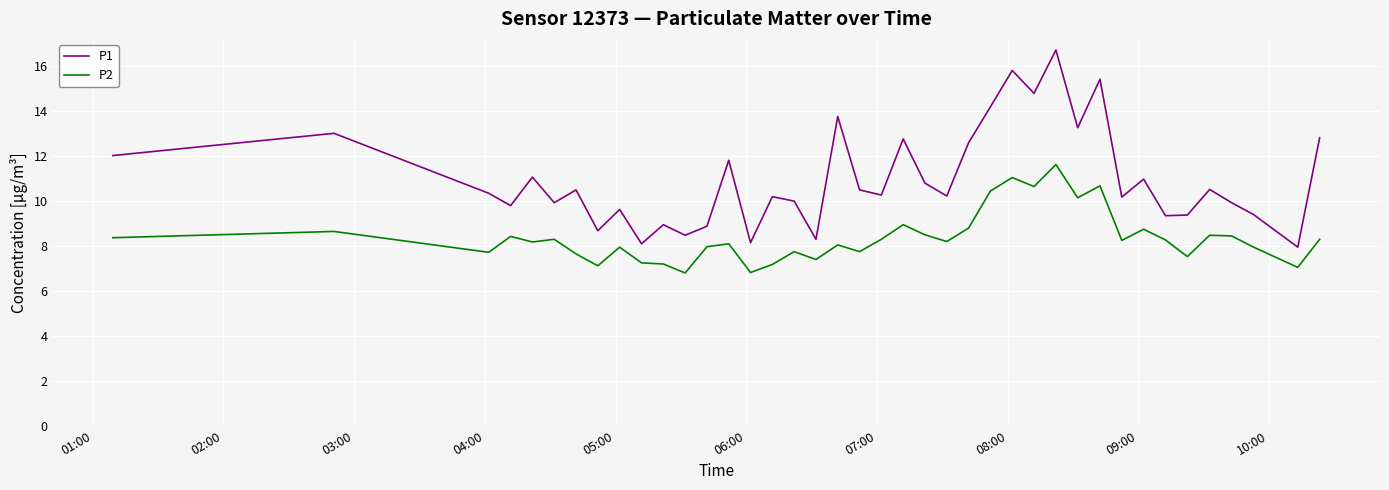

What is the lowest value of the P1 series?

8.0